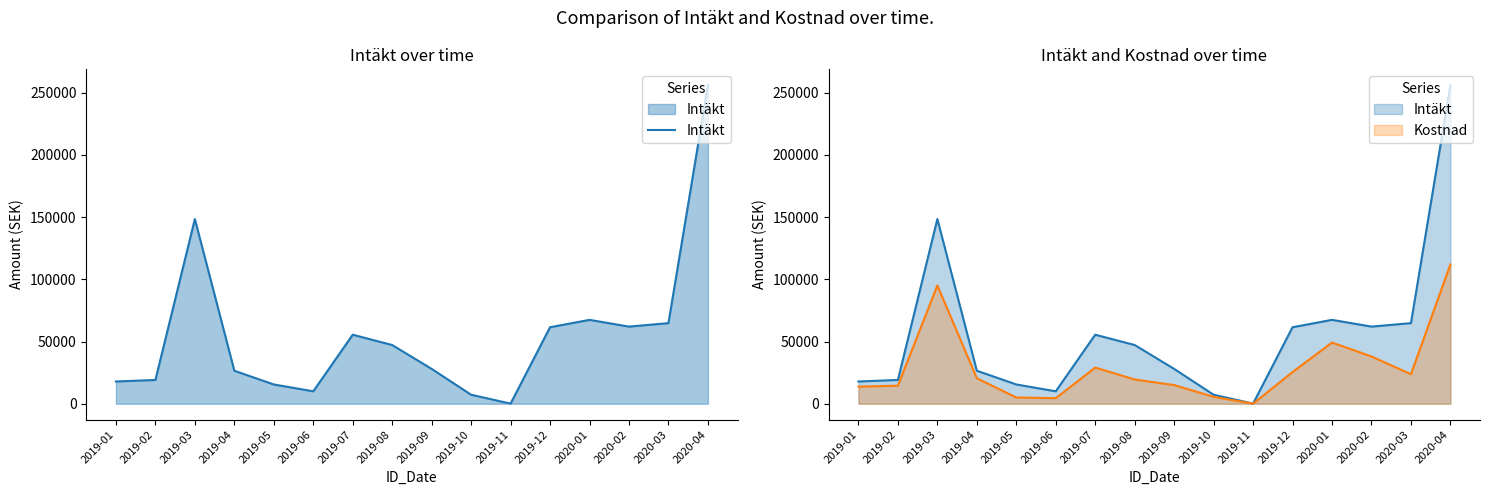

List the series in order of their overall mean, highest first.

Intäkt, Kostnad